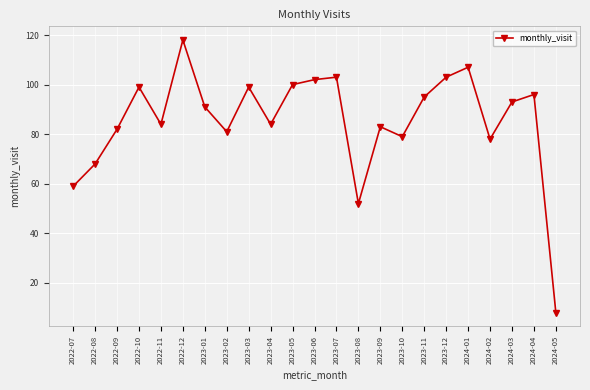

What is the label of the 9th point from the left?

2023-03